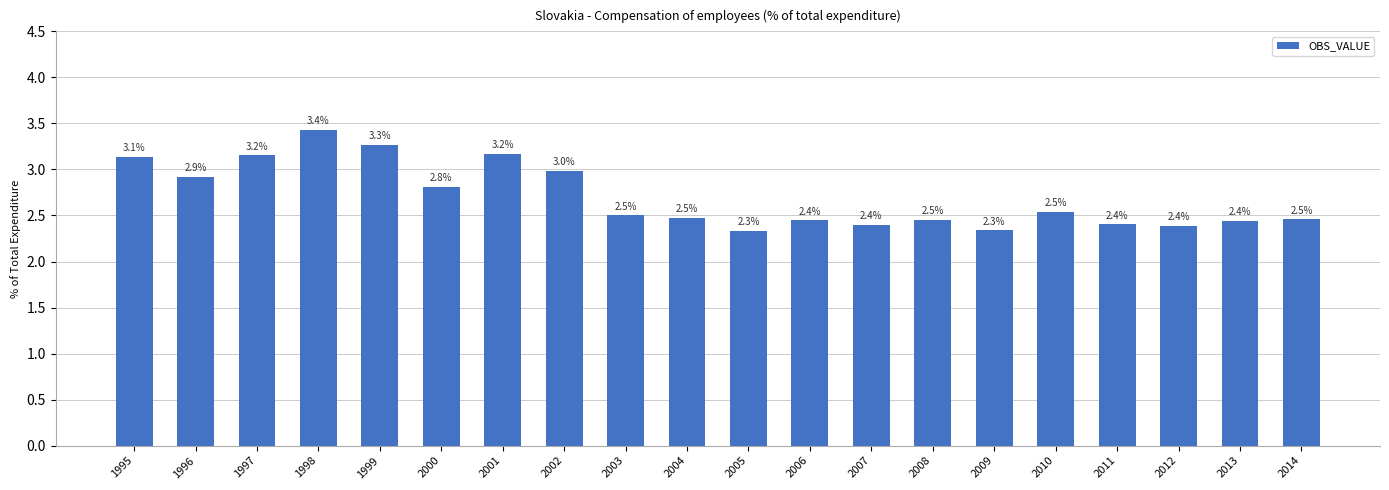

What is the value of the 10th bar from the left?

2.5